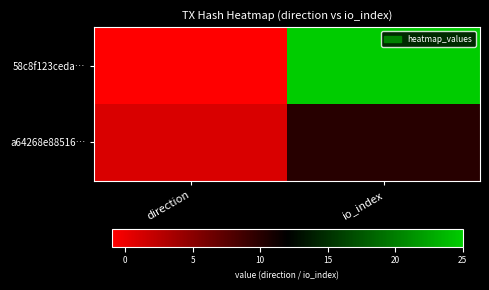

Reading left to right, what are all the values shown in this chart?

58c8f123ceda…: direction=-1	io_index=25
a64268e88516…: direction=1	io_index=10